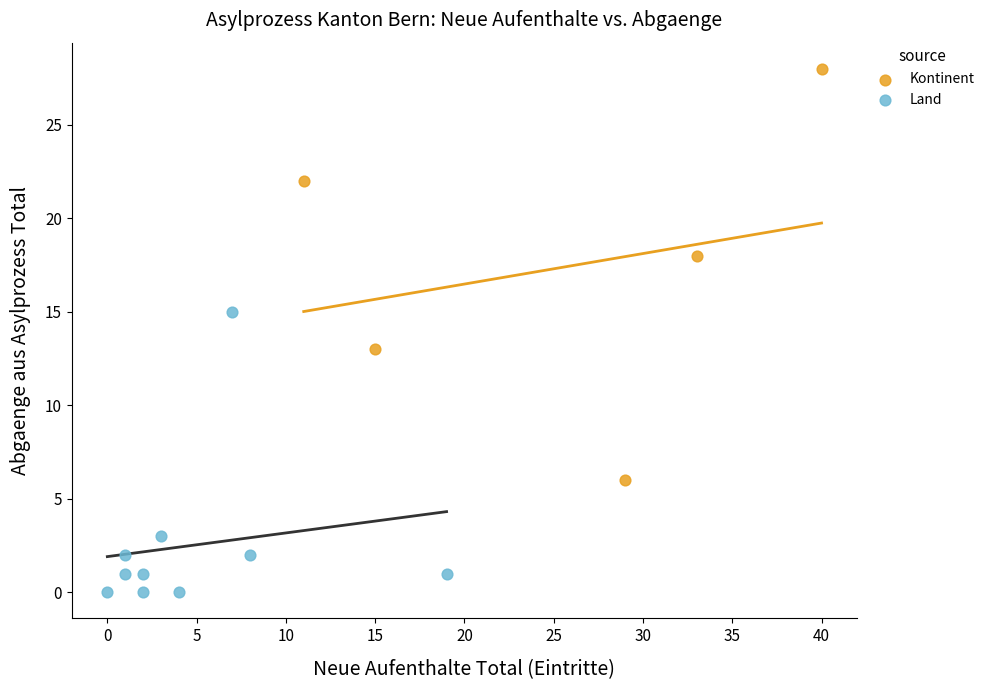

Which series contains the highest Y value?

Kontinent